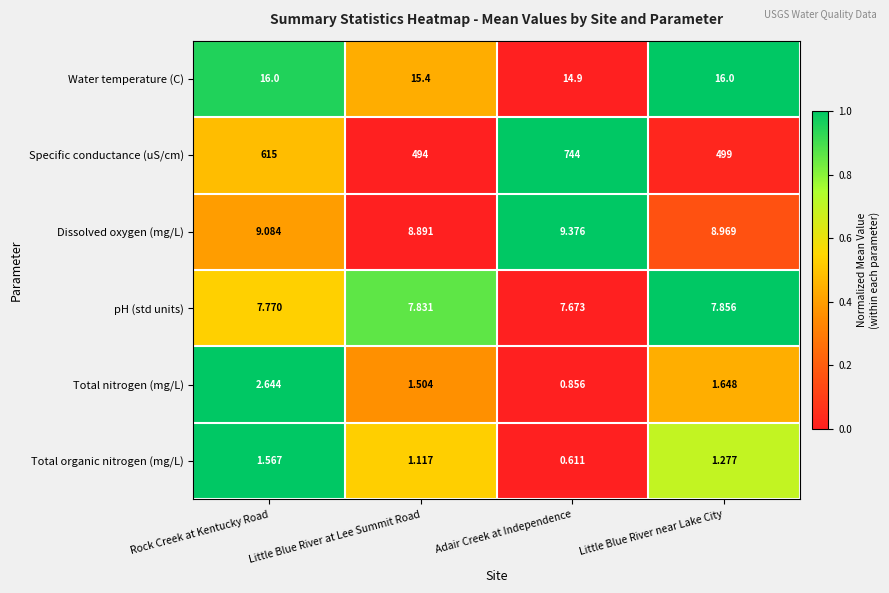

Which series changed the most between Little Blue River at Lee Summit Road and Adair Creek at Independence?

Specific conductance (uS/cm)